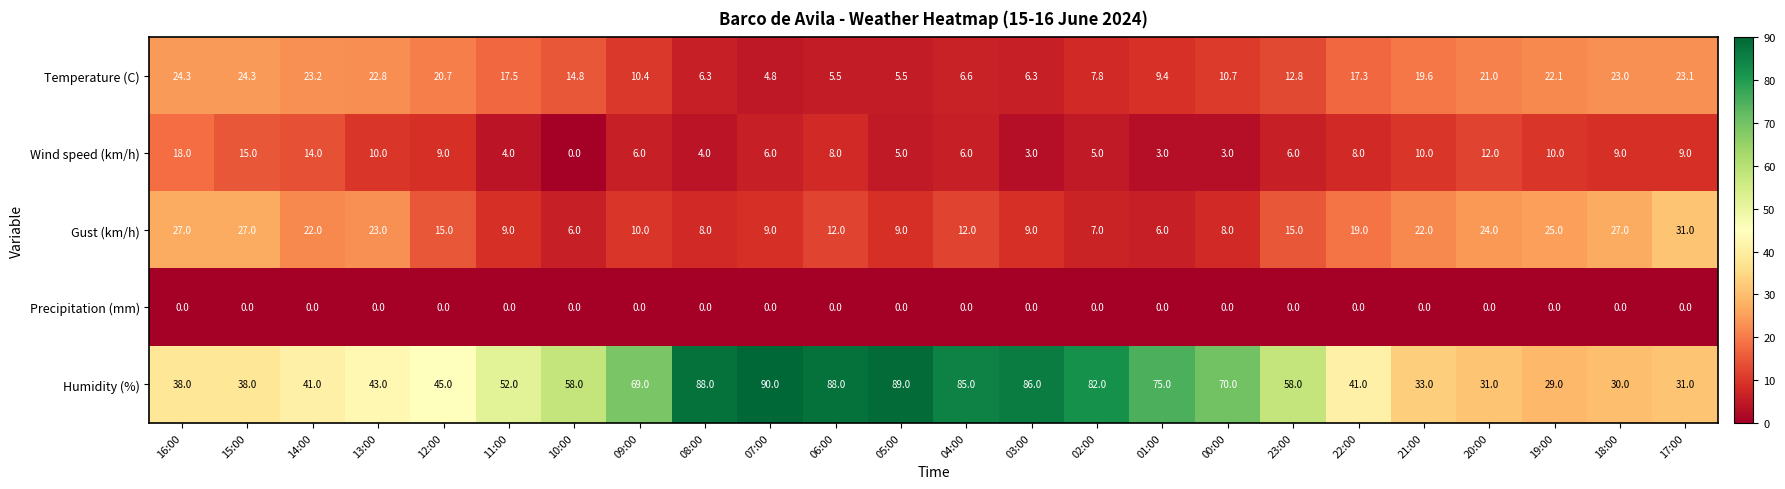

Rank the series at 23:00 from highest to lowest value.

Humidity (%), Gust (km/h), Temperature (C), Wind speed (km/h), Precipitation (mm)